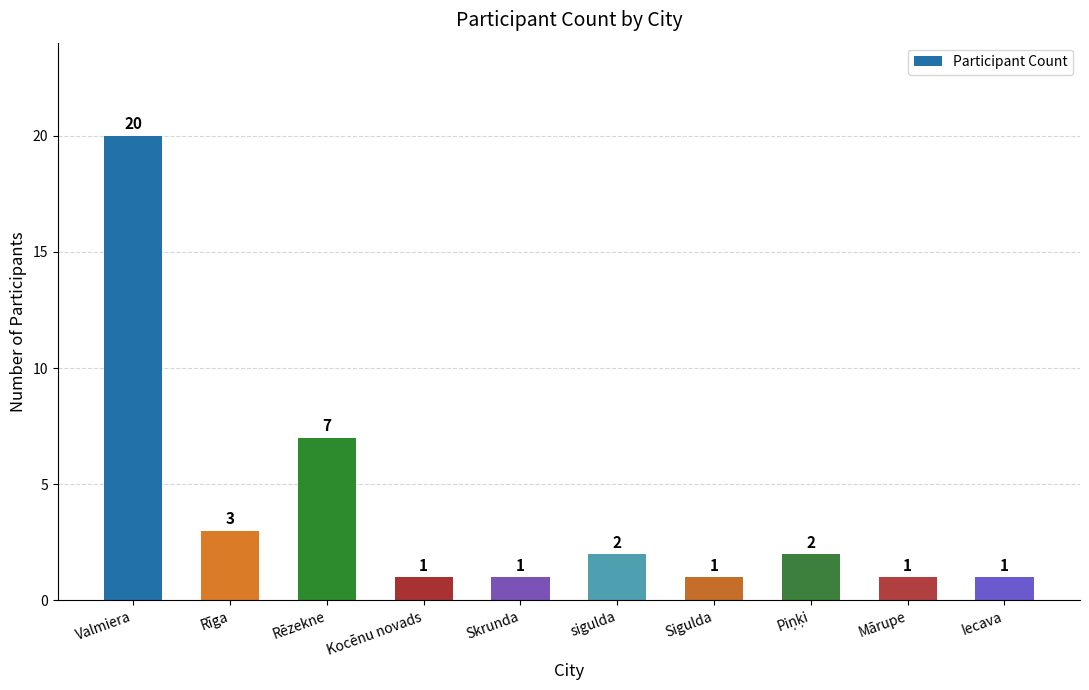

What is the ratio of the value at Rīga to the value at Skrunda?

3.0